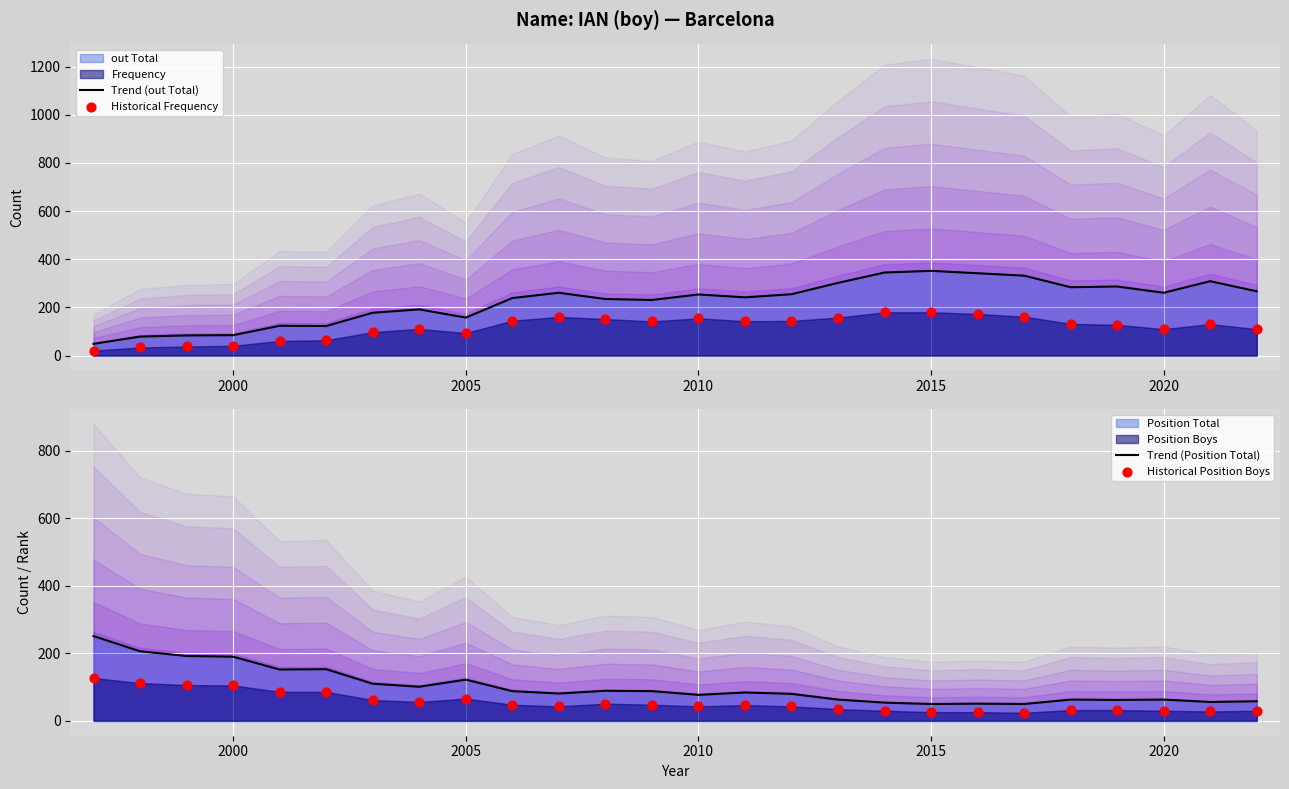

Which series has the widest spread of Y values?

Trend (out Total)